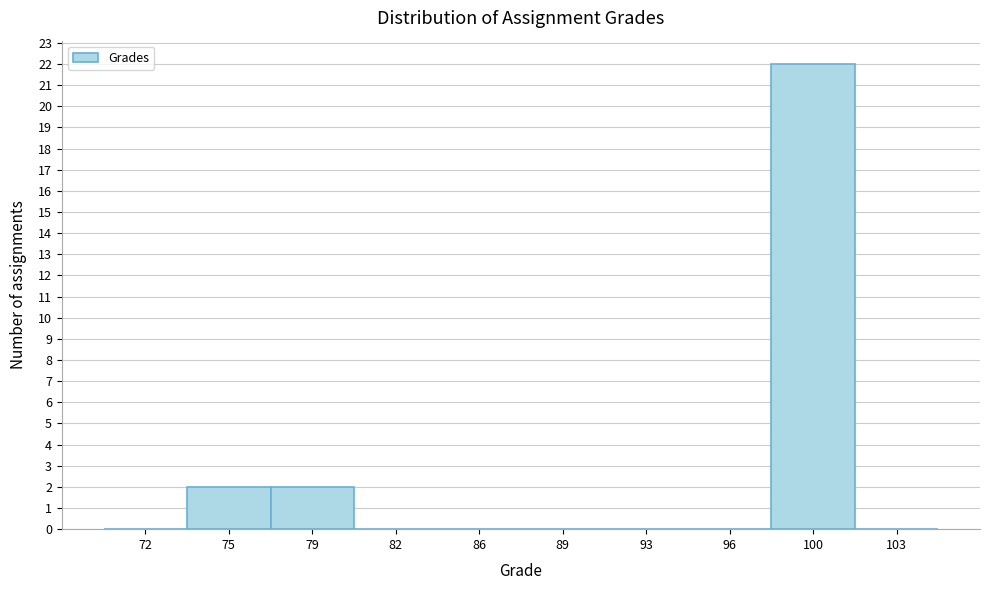

Reading left to right, transcribe this chart: for each bar, give the range it covers on the x-axis and its height. The values are not printed on the chart, so give them approximately, as read against the axis.

70.0 to 73.5: 0
73.5 to 77.0: 2
77.0 to 80.5: 2
80.5 to 84.0: 0
84.0 to 87.5: 0
87.5 to 91.0: 0
91.0 to 94.5: 0
94.5 to 98.0: 0
98.0 to 101.5: 22
101.5 to 105.0: 0